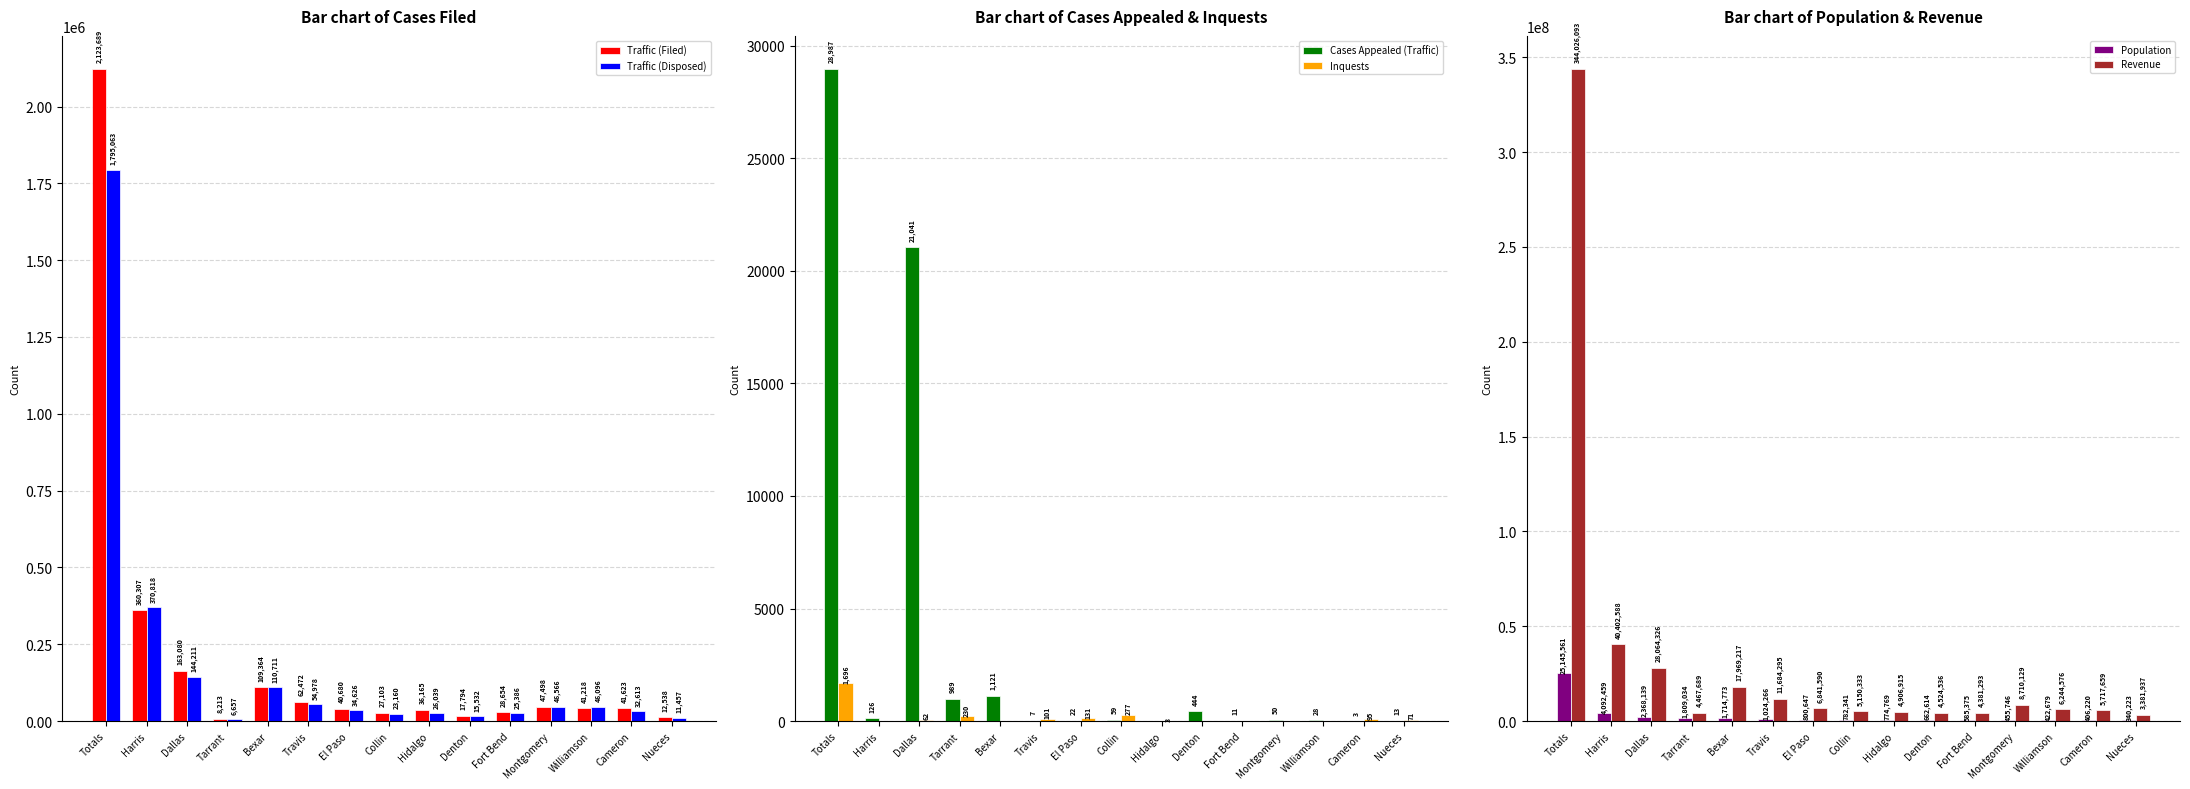

Which series has the largest range (max minus min)?

Revenue